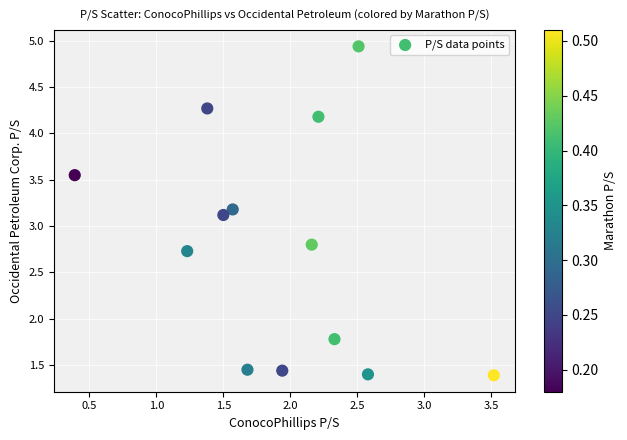

What Y value in the scatter plot is closest to 3?

3.1